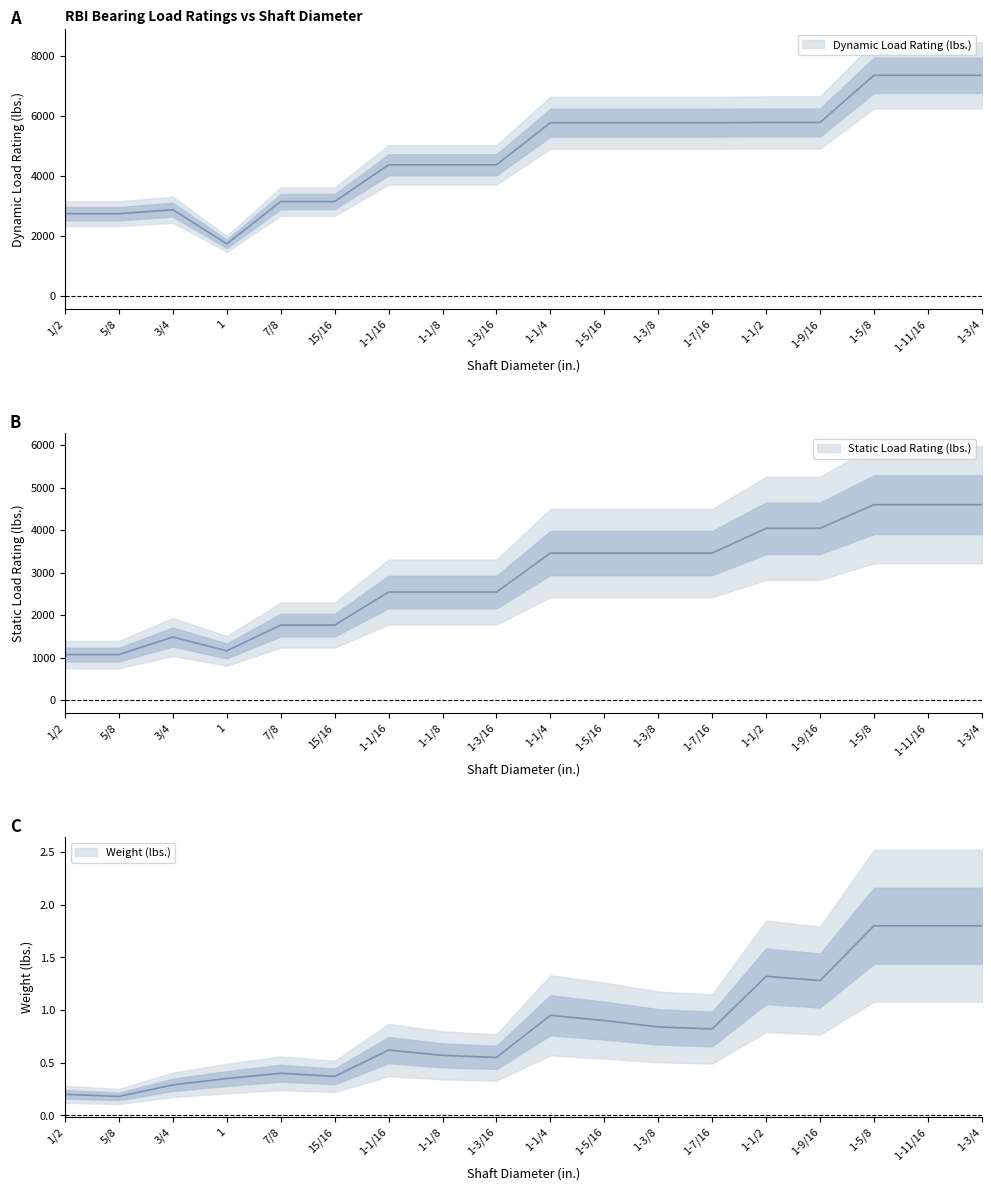

What is the sum of the Dynamic Load Rating (lbs.) values at 5/8 and 1-5/16?

8527.0